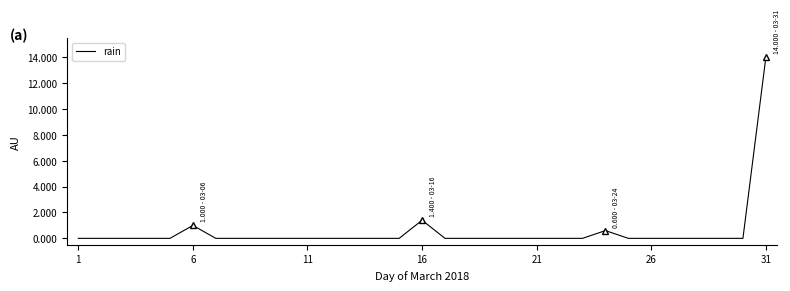

What is the greatest value displayed?

14.0